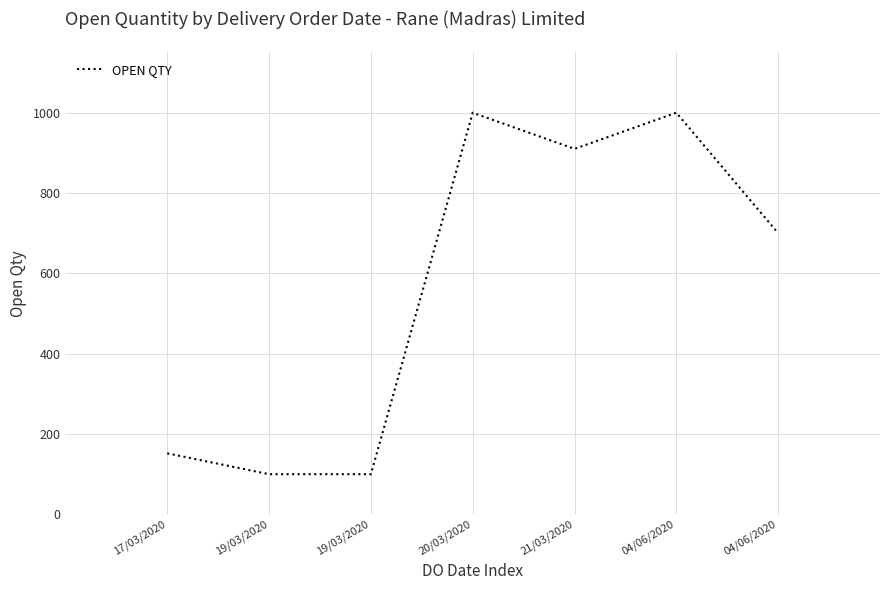

What is the label of the 4th point from the left?

20/03/2020